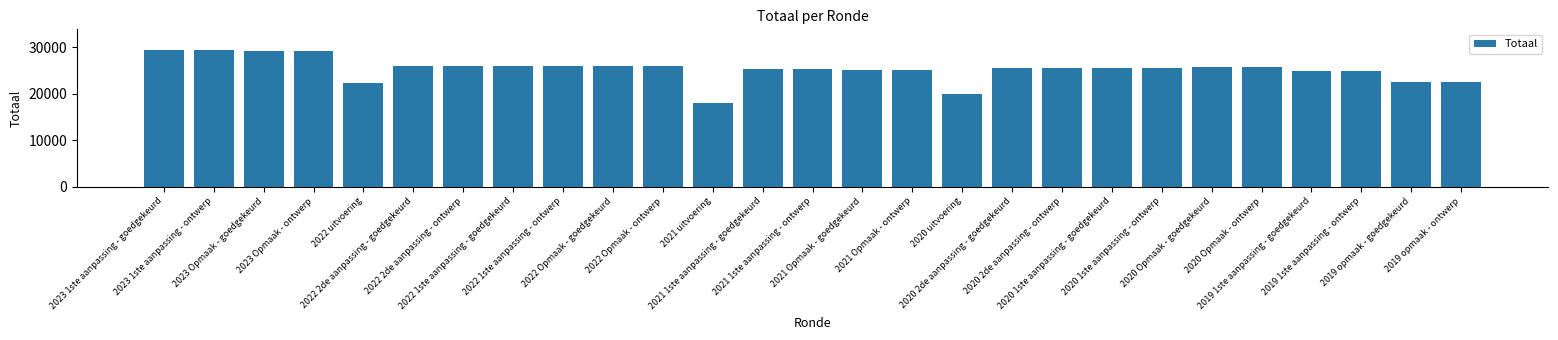

What is the sum of all values?

684006